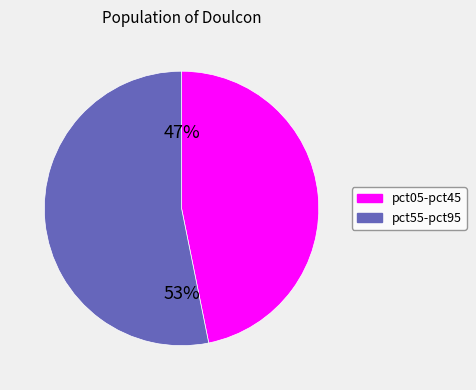

Is there any slice that represents more than half of the pie?

Yes